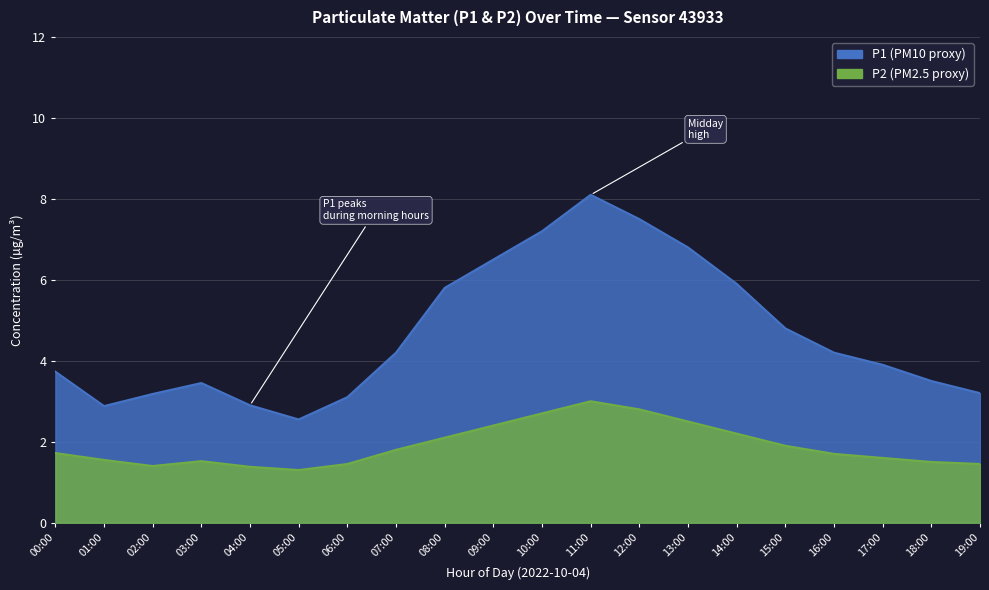

In P2, how many points are lower than both neighbors (excluding endpoints)?

2